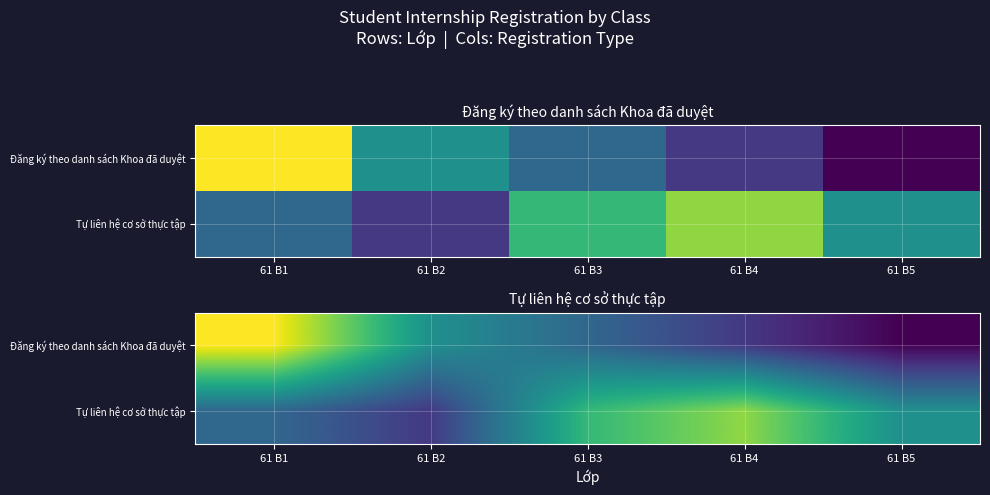

At how many categories does at least one series exceed 0?

5